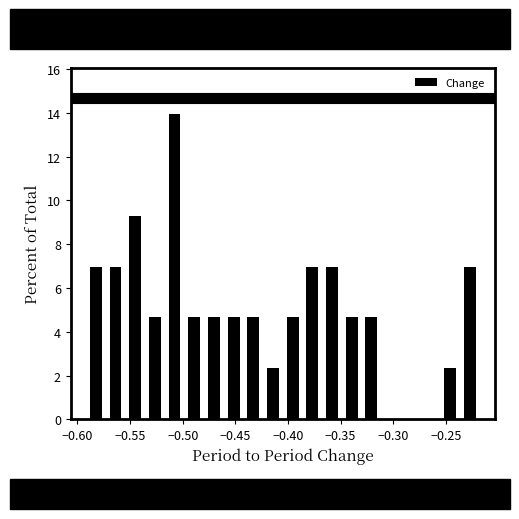

Read against the x-axis, roughly where is the centre of the tallest bar?

-0.510